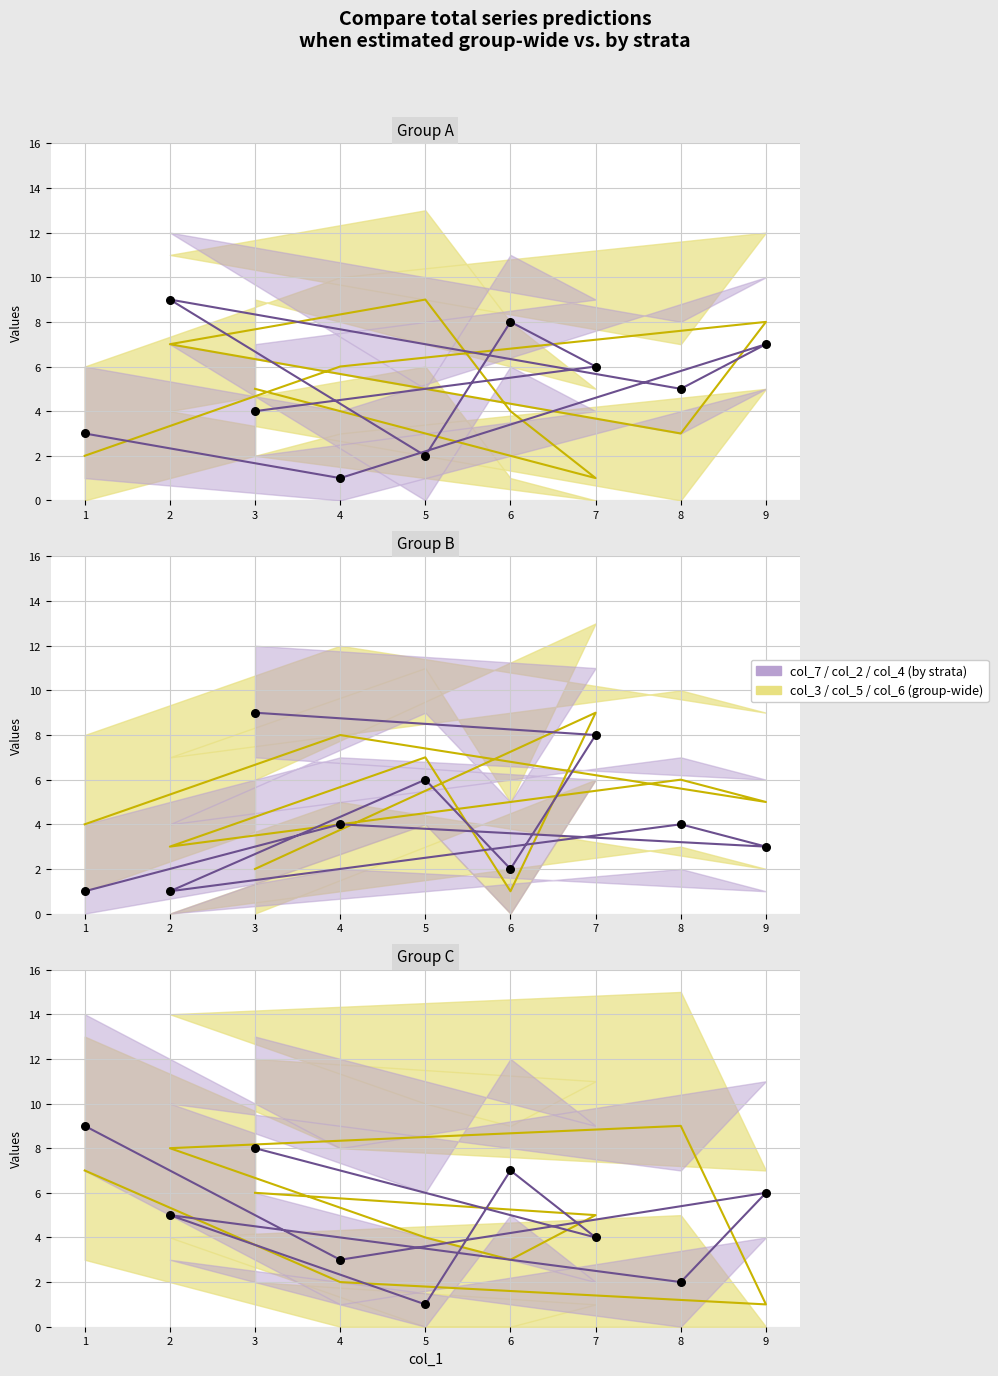

At how many categories does at least one series exceed 8?

6